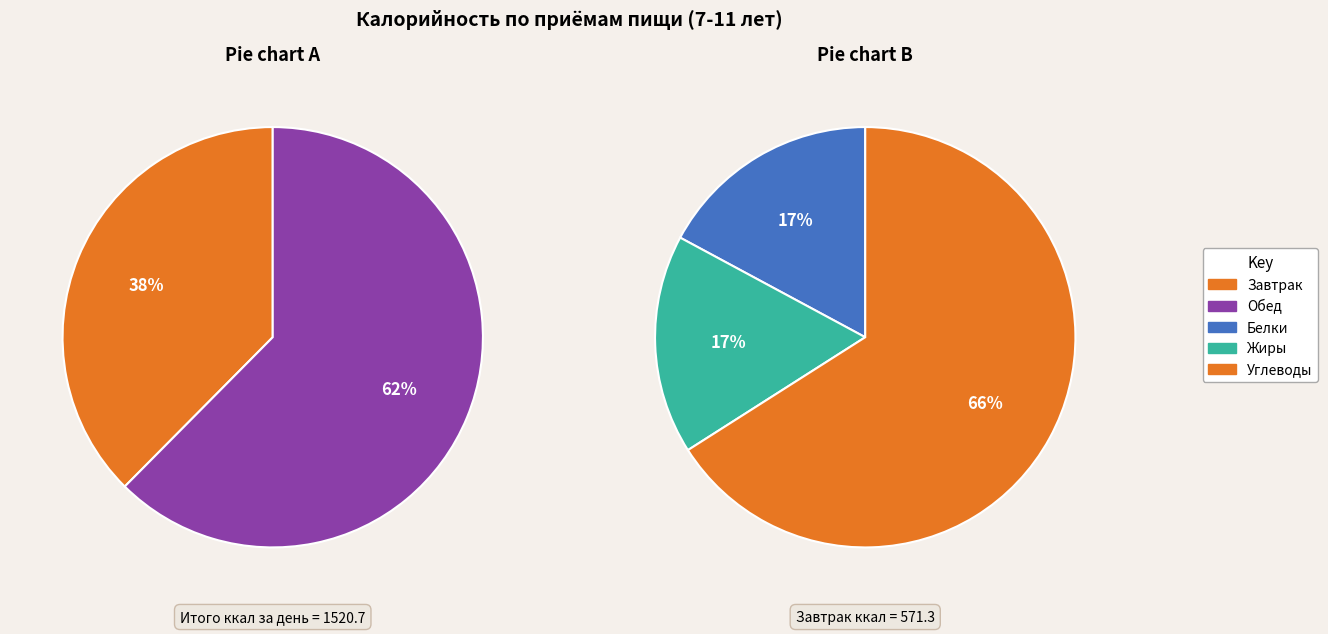

To the nearest percent, what is the difference between the Завтрак and Обед slice percentages?

25%